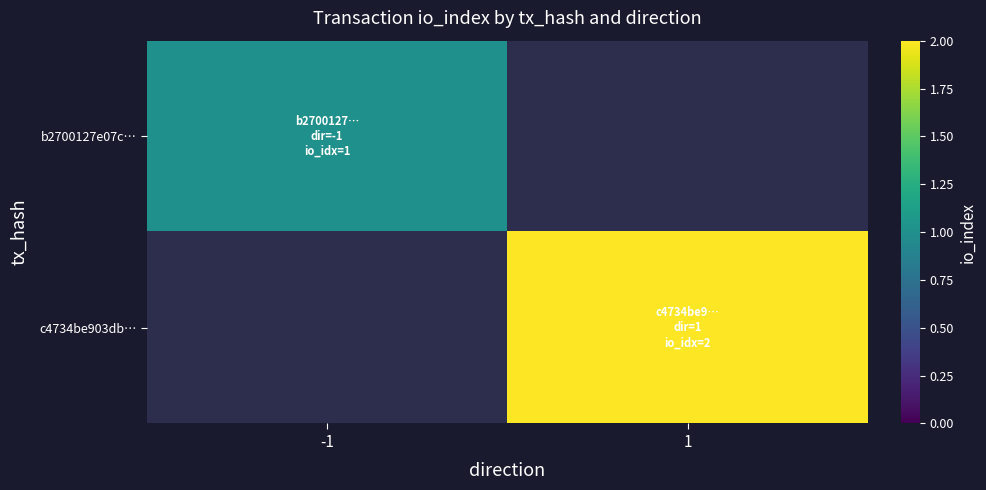

Which category has the lowest value across all series?

-1